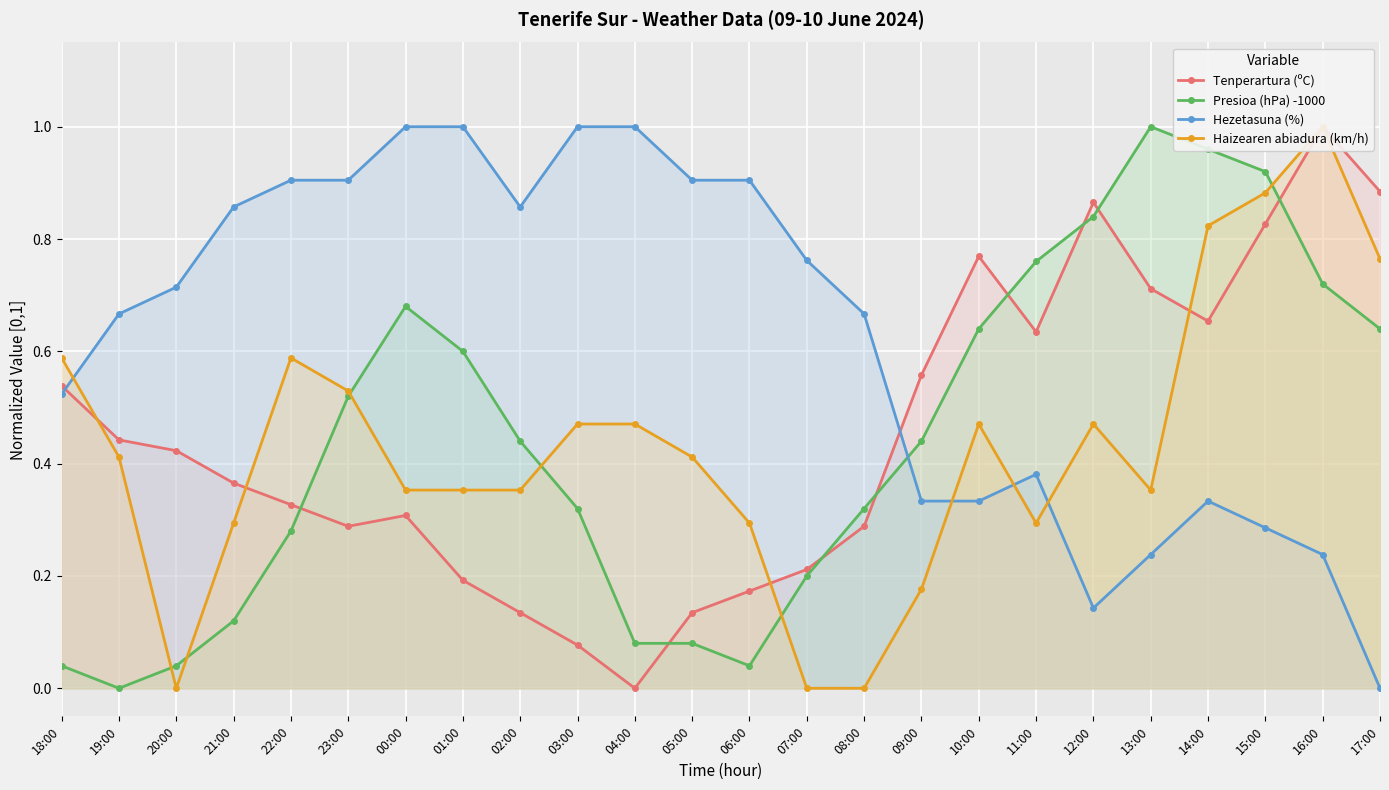

What position from the right is 17:00?

1